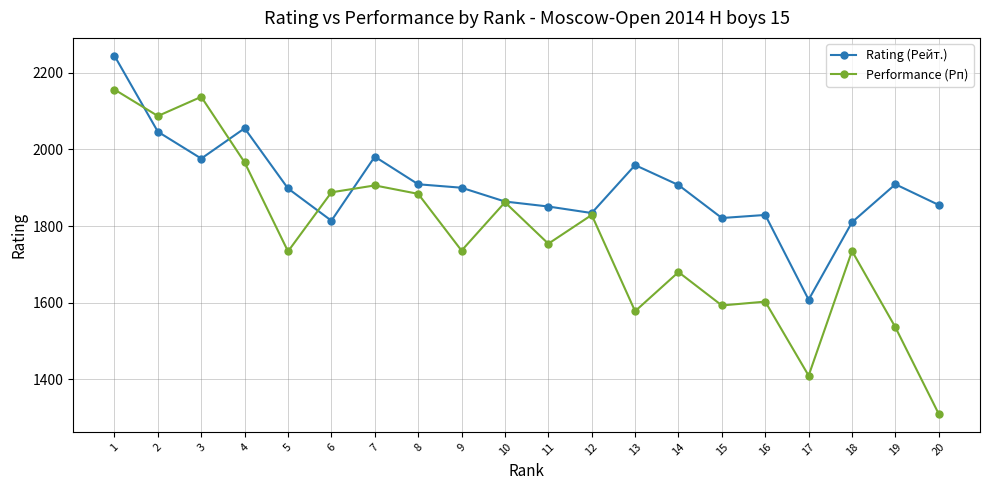

Which series has the widest spread of values?

Performance (Рп)